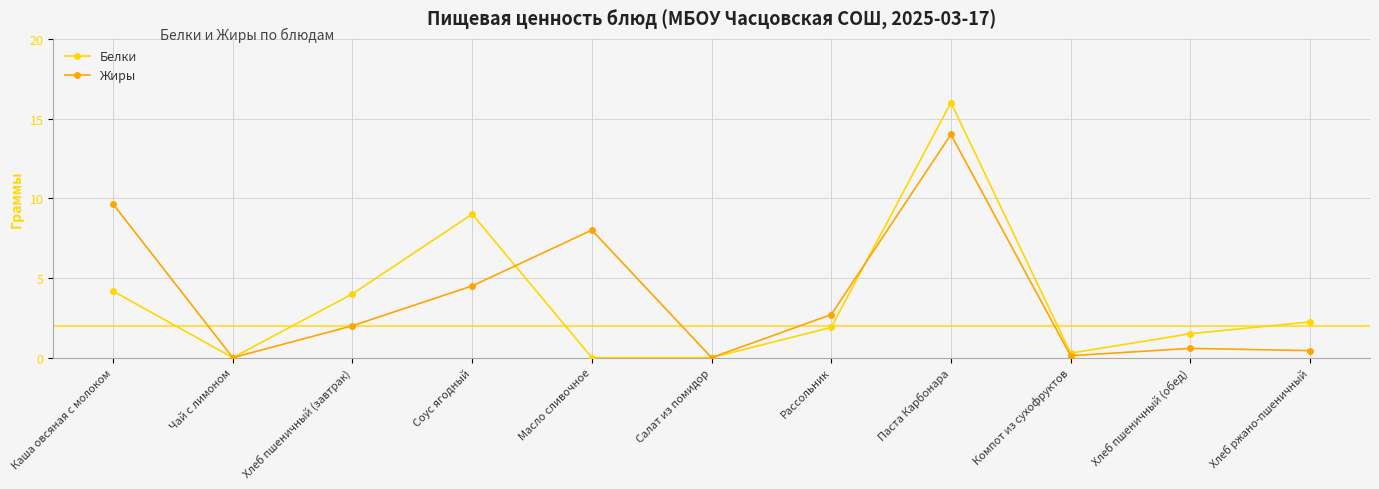

Is this an area chart (filled region under the line)?

No